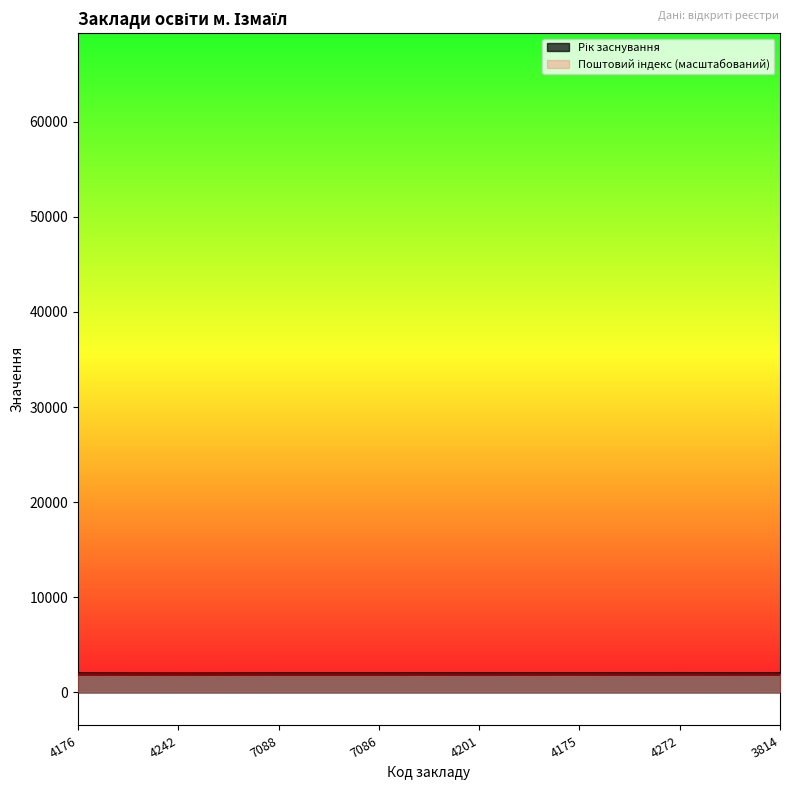

How many data points does each series have?

8